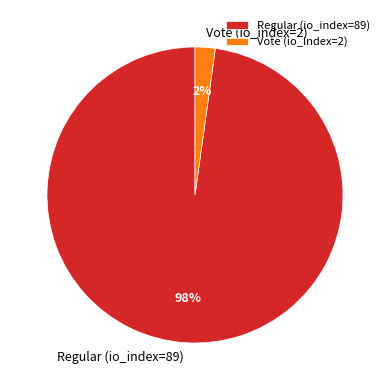

Count the number of slices in the pie.

2